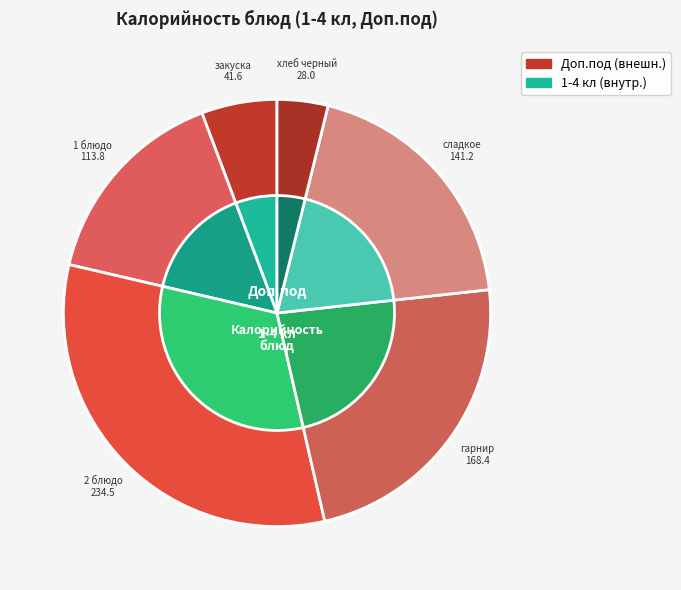

To the nearest percent, what is the difference between the 2 блюдо and 1 блюдо slice percentages?

17%